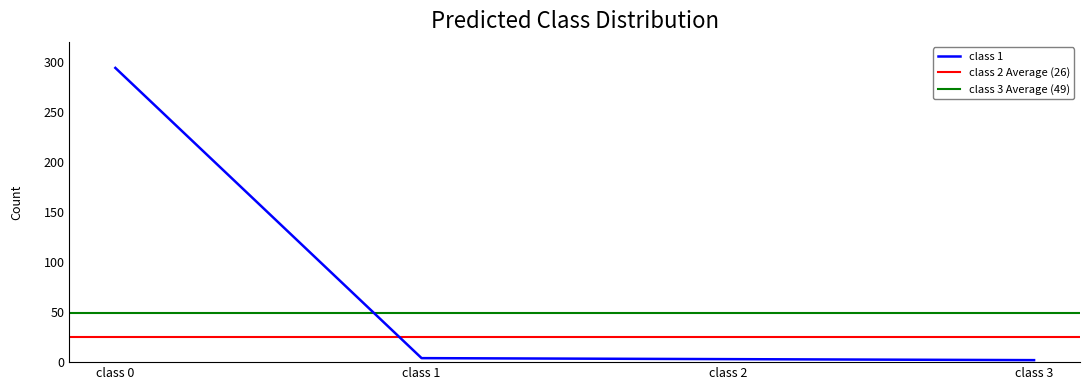

After their last crossing, which series has the higher values: class 3 or class 1?

class 3